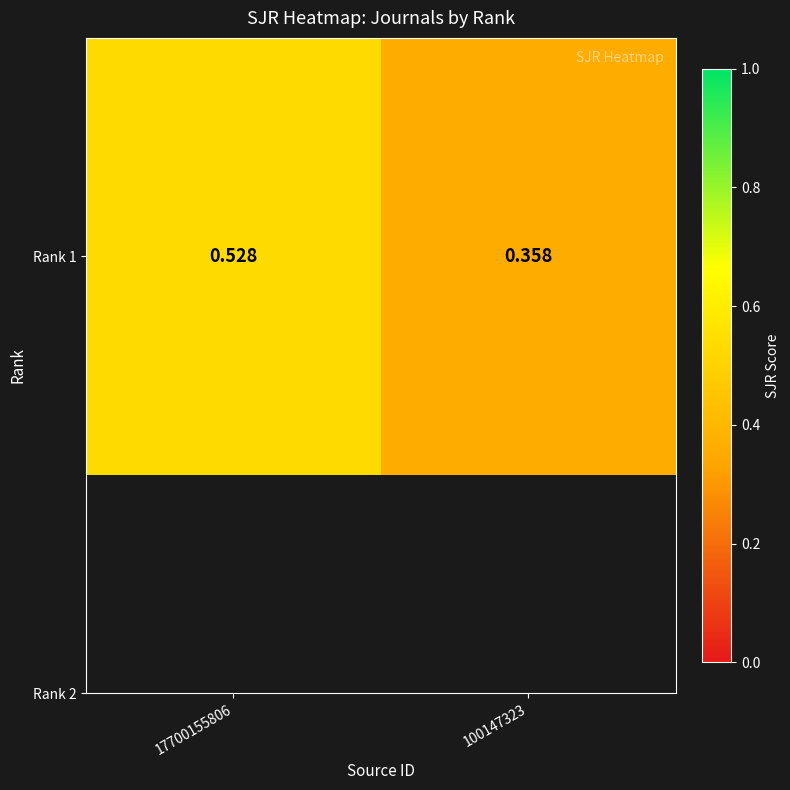

Reading right to left, what are all the values shown in this chart?

0.4	0.5